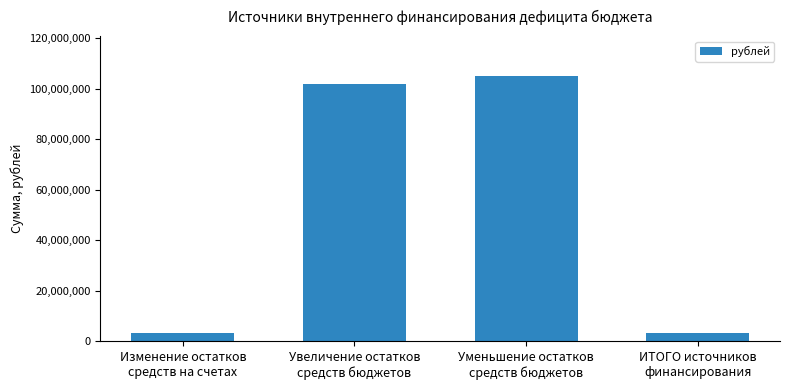

Approximately how many times larger is the value at ИТОГО источников
финансирования compared to Изменение остатков
средств на счетах?

1.0